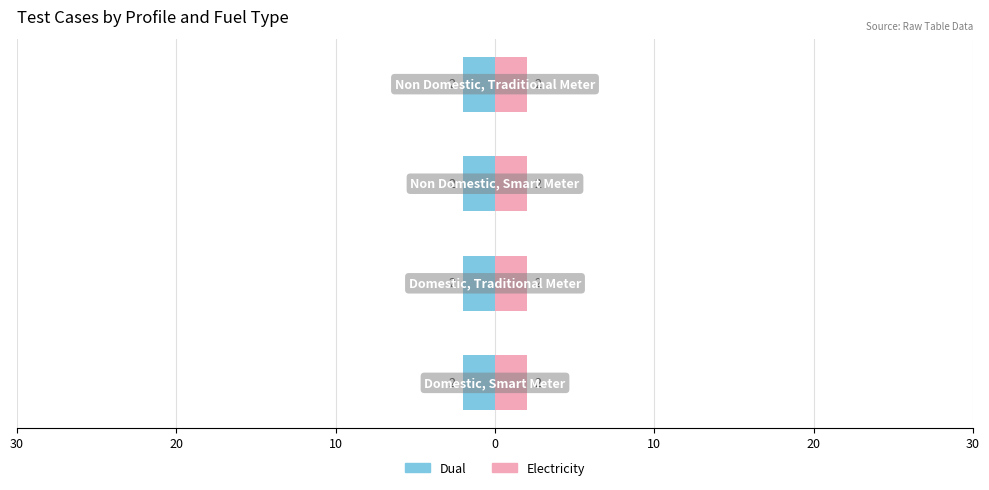

Rank the categories by All value from highest to lowest.

Domestic, Smart Meter, Non Domestic, Traditional Meter, Domestic, Traditional Meter, Non Domestic, Smart Meter